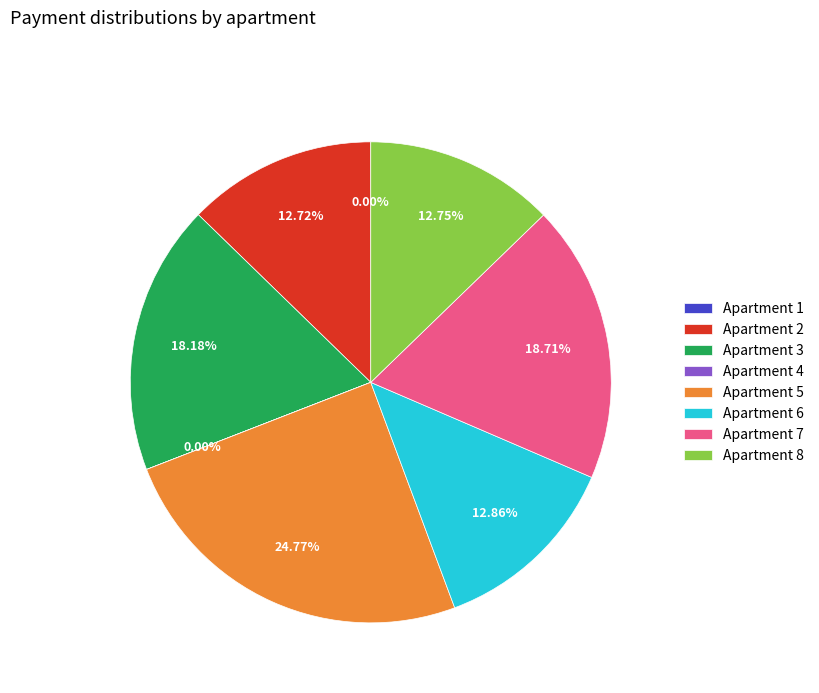

Approximately how many times larger is the value at Apartment 3 compared to Apartment 6?

1.4